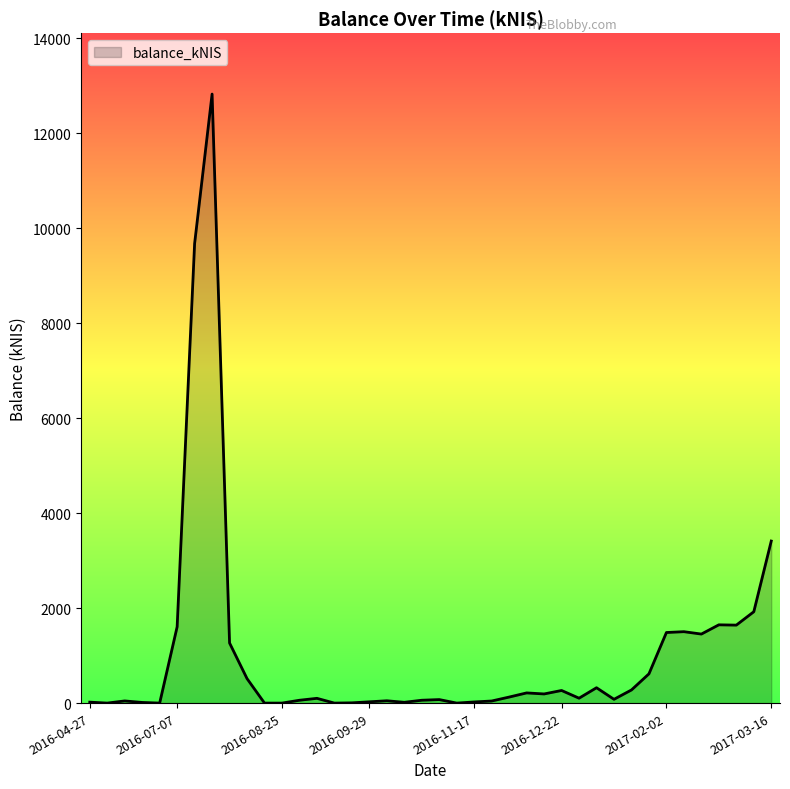

How many lines are shown in the chart?

1